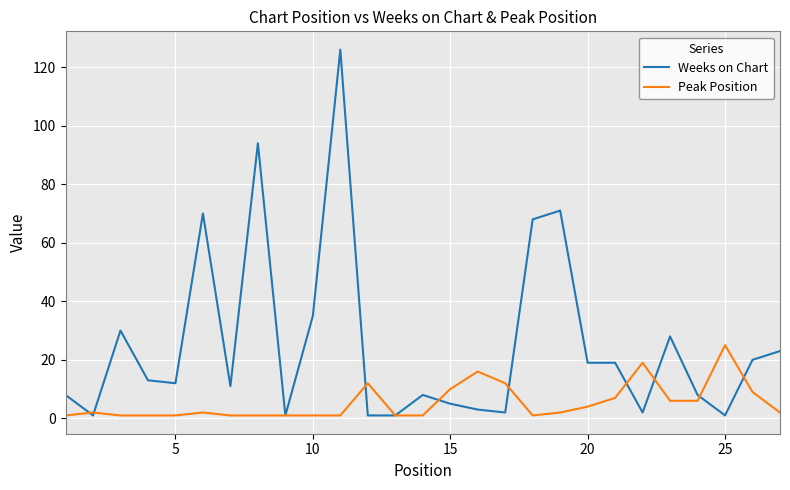

What is the highest value of the Peak Position series?

25